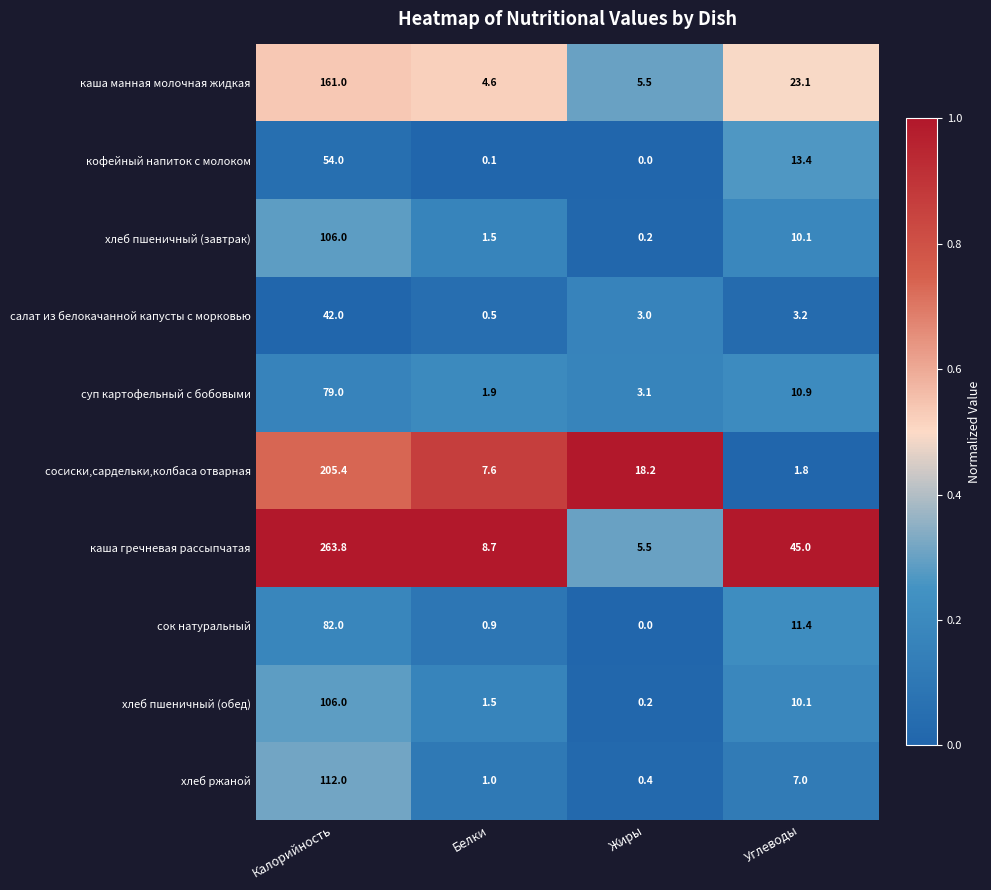

At which category does the chart reach its minimum across all series?

Жиры